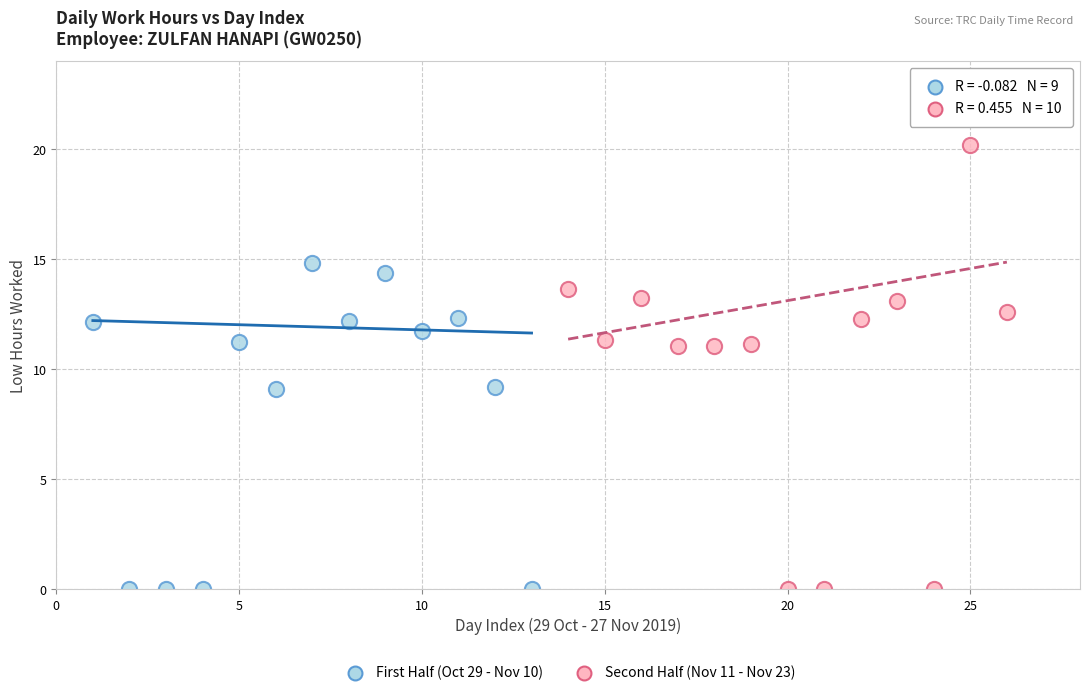

Which series reaches the maximum Y coordinate?

Second Half (Nov 11 - Nov 23)